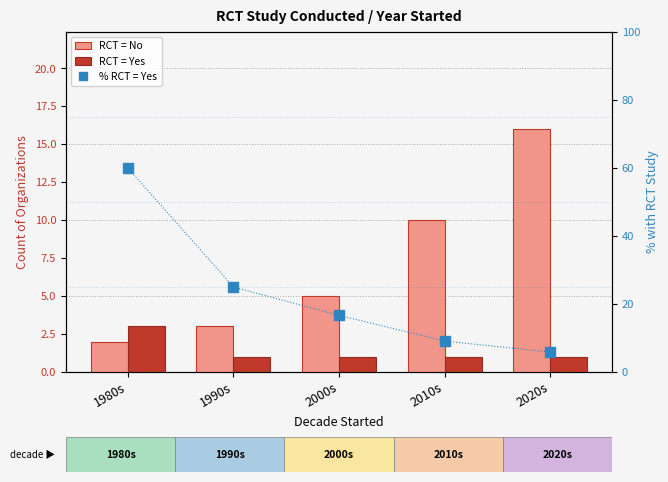

What is the sum of the RCT = No values at 2010s and 2020s?

26.0